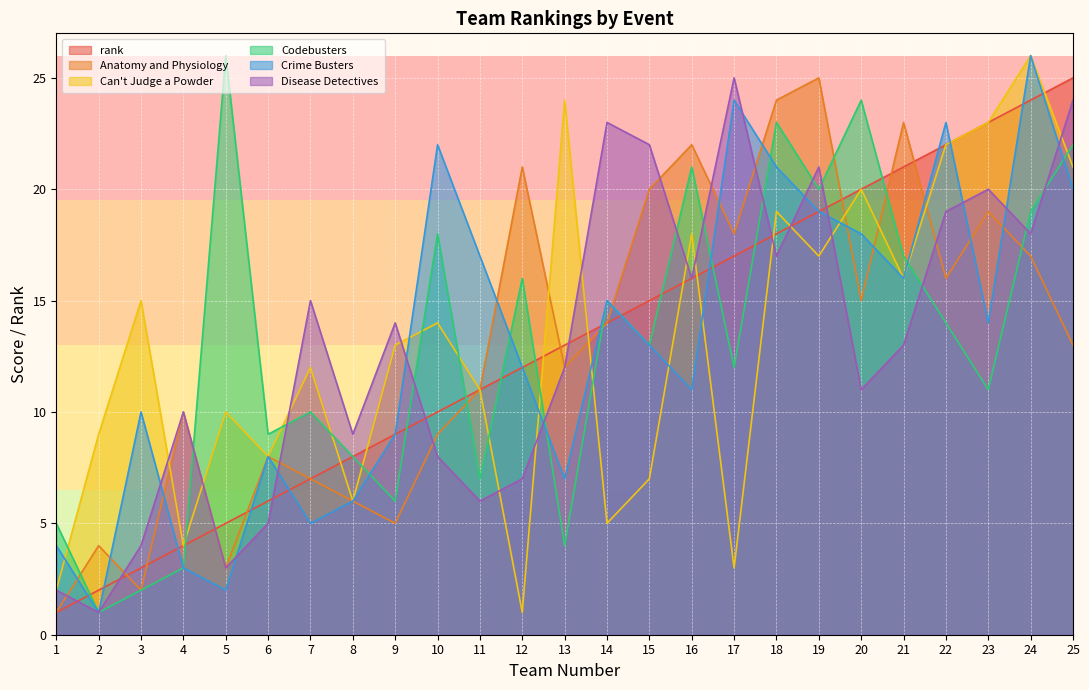

Is the value of Codebusters at 25 greater than the value of rank at 7?

Yes